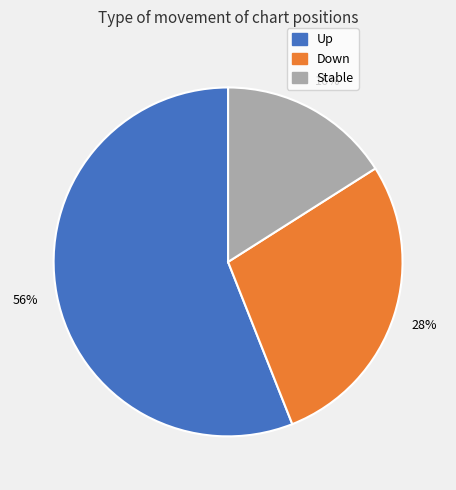

Count the number of slices in the pie.

3